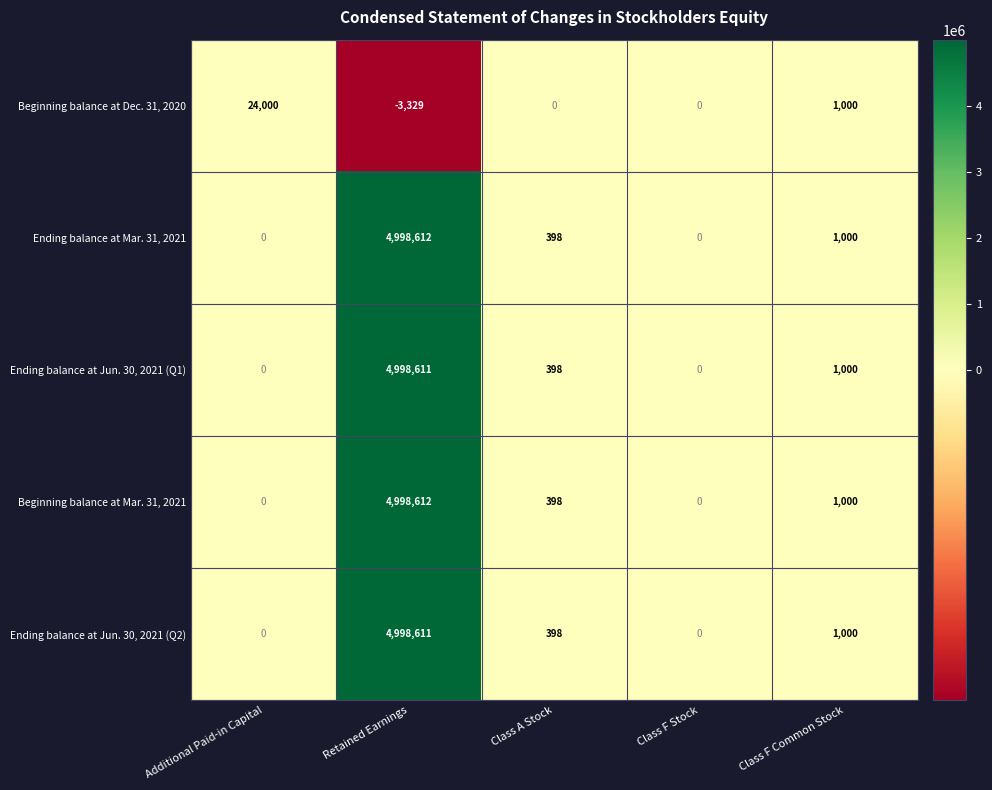

Where is Beginning balance at Mar. 31, 2021 nearest to the value 2499306?

Class F Common Stock